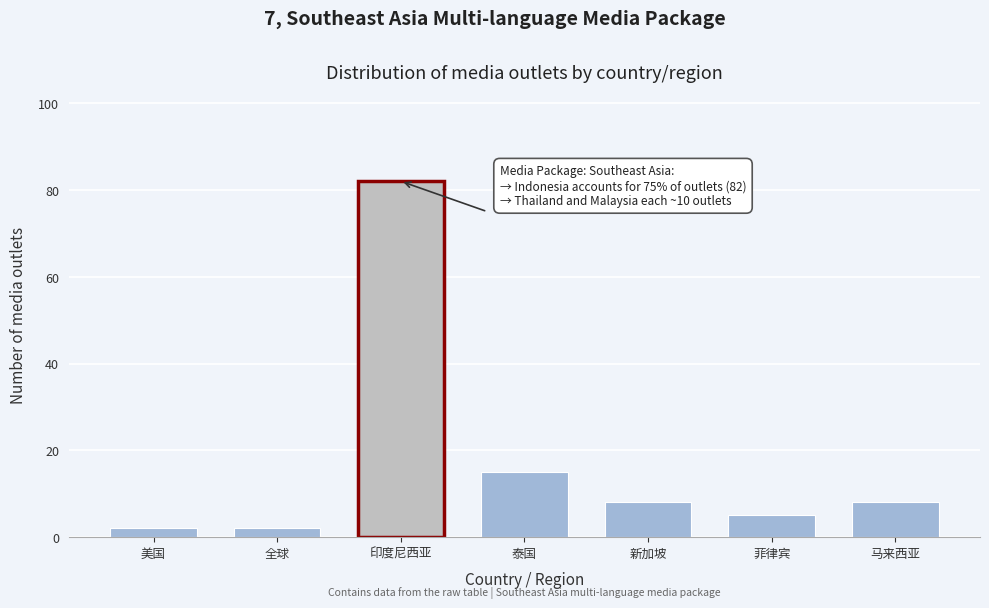

Reading right to left, list all the values displayed in this chart.

马来西亚=8	菲律宾=5	新加坡=8	泰国=15	印度尼西亚=82	全球=2	美国=2